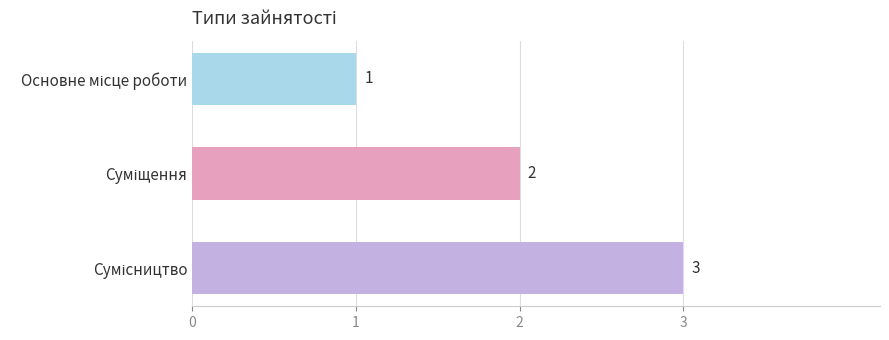

Does the chart contain stacked bars?

No